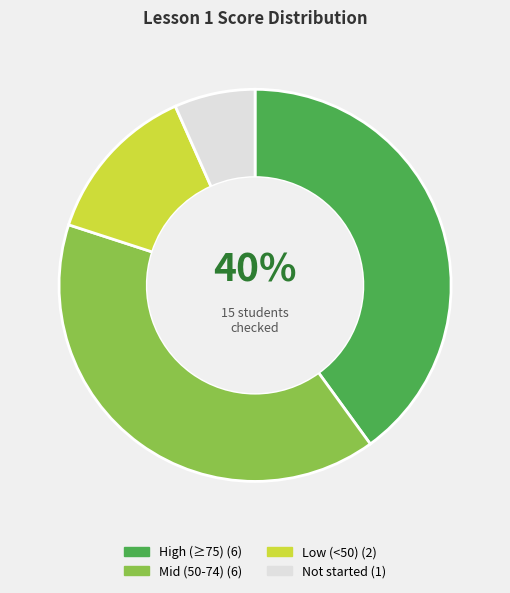

Does Not started (1) represent more than half of the total?

No